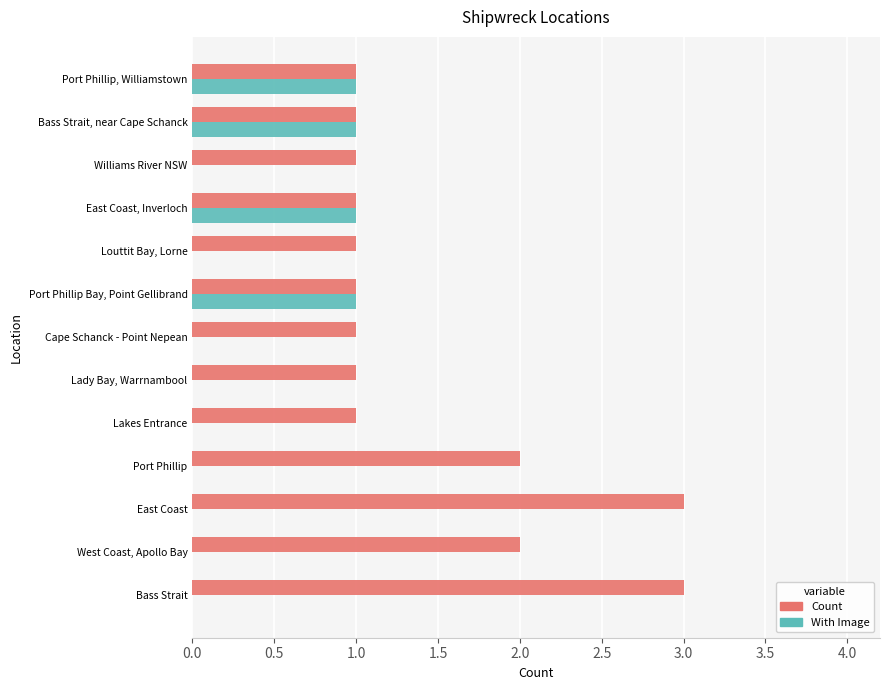

What is the maximum value shown in the chart?

3